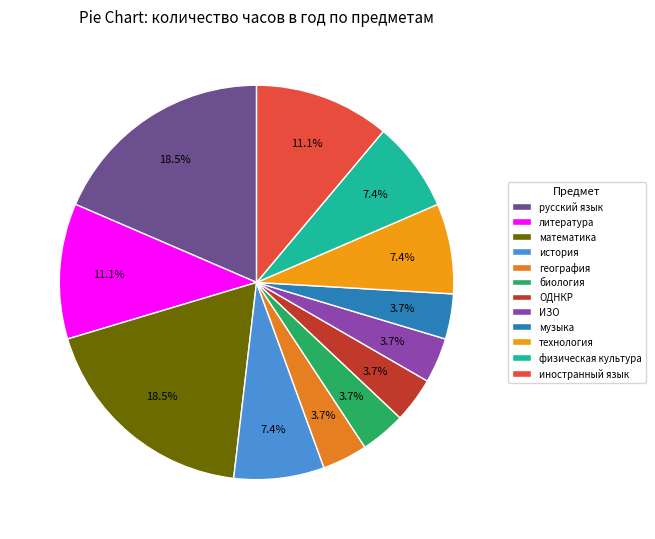

Is there a majority slice in this chart?

No